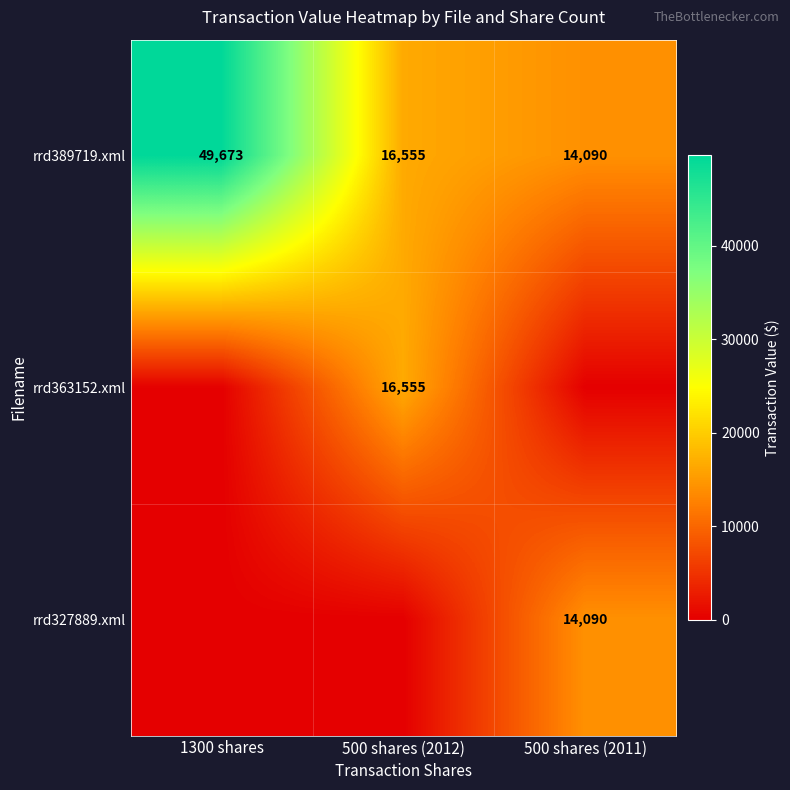

What is the difference between the second highest and minimum values in the rrd389719.xml series?

2465